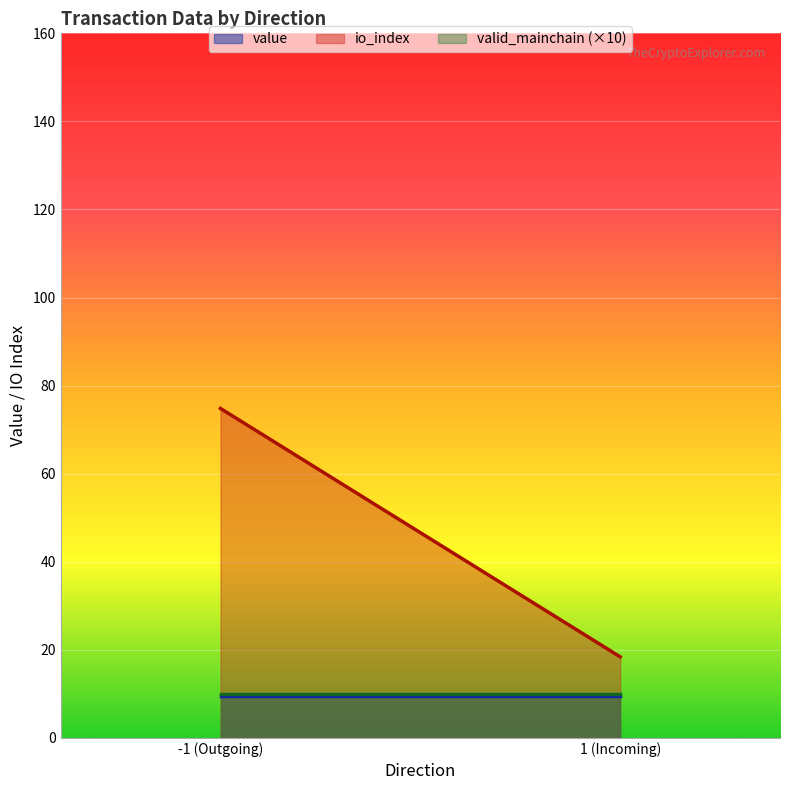

What is the maximum value for value?

9.5